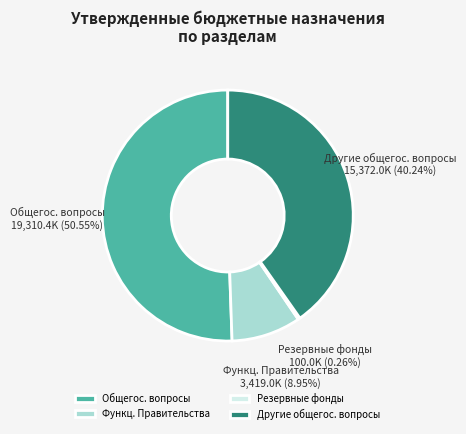

Which slice represents more than half of the pie?

Общегос. вопросы